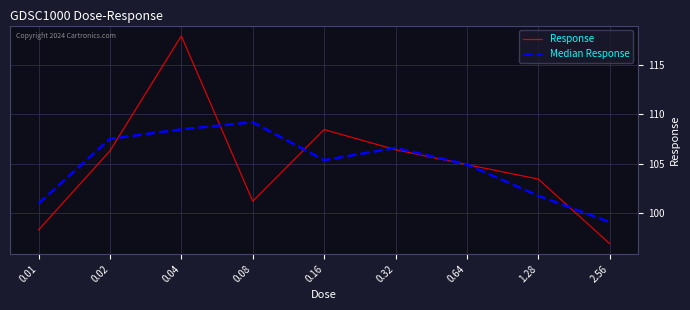

Reading left to right, what are all the values shown in this chart?

Response: 98.3	106.3	117.9	101.2	108.5	106.4	104.9	103.5	96.9
Median Response: 101.0	107.5	108.5	109.2	105.4	106.6	104.9	101.8	99.1